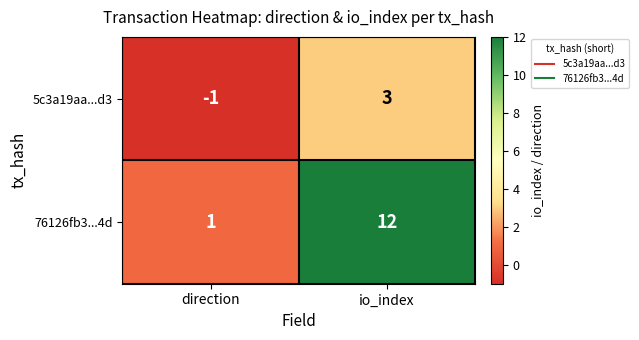

Reading left to right, what are all the values shown in this chart?

5c3a19aa...d3: -1	3
76126fb3...4d: 1	12